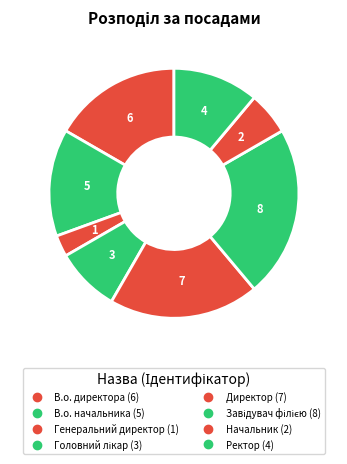

Does Ректор represent more than half of the total?

No